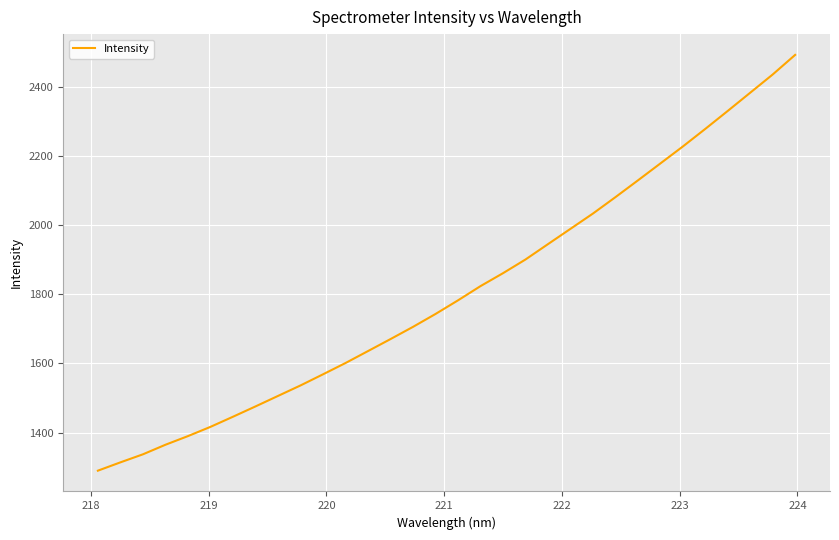

What is the maximum value shown in the chart?

2491.3